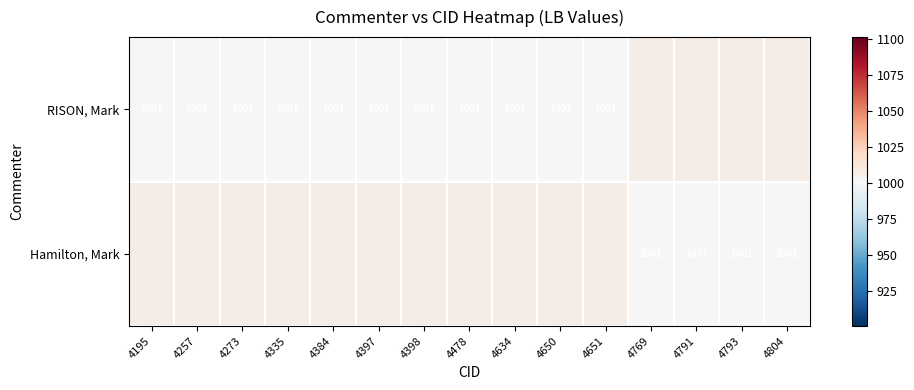

At which category is the sum across all series the highest?

4195